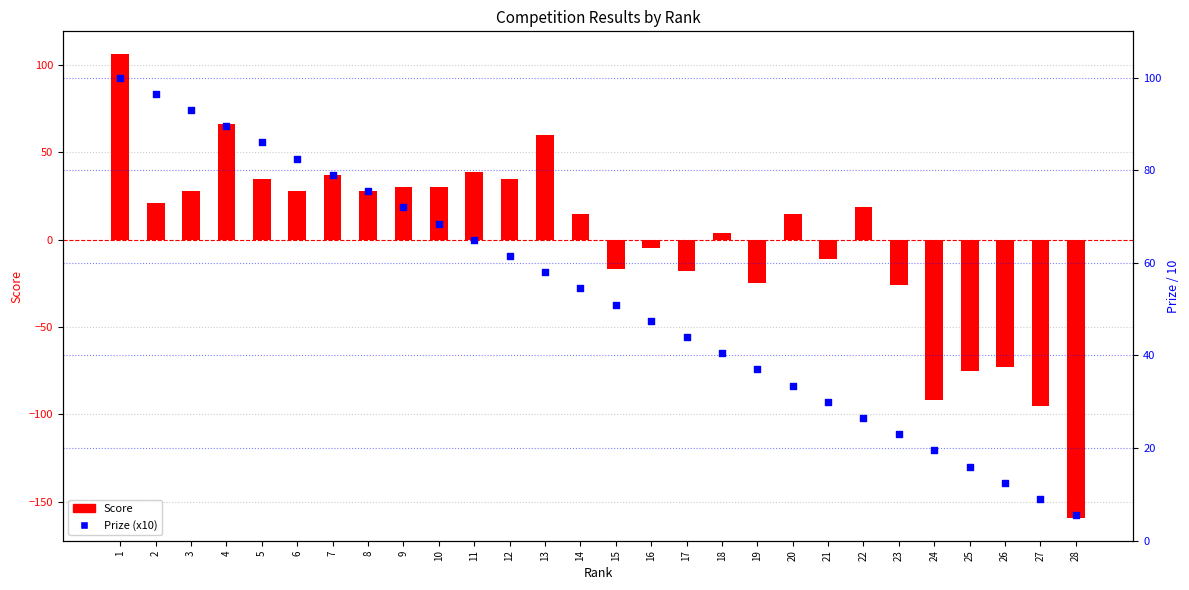

At which category is the sum across all series the highest?

1